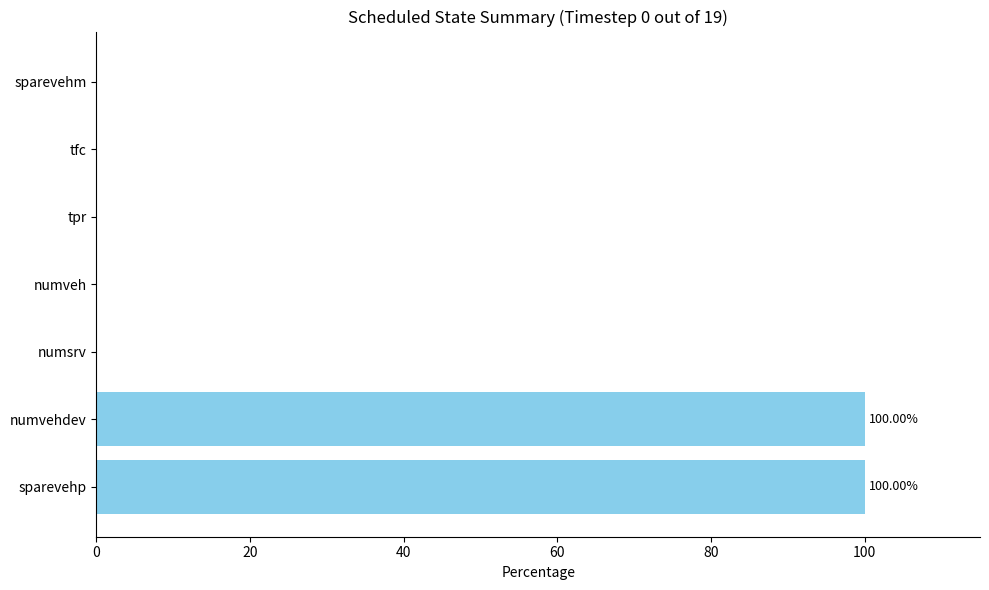

Count the number of categories in the chart.

7